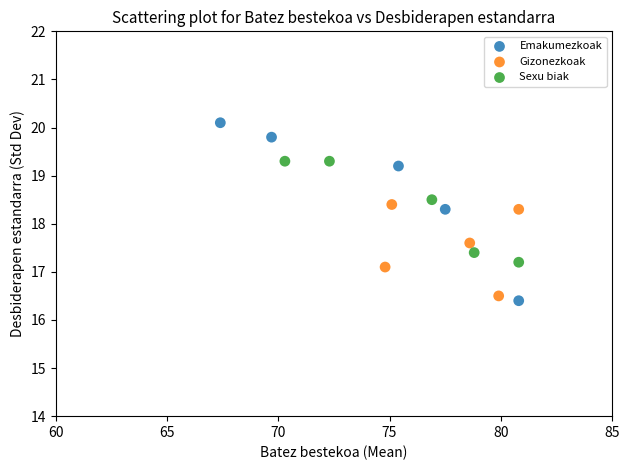

Which series contains the highest Y value?

Emakumezkoak